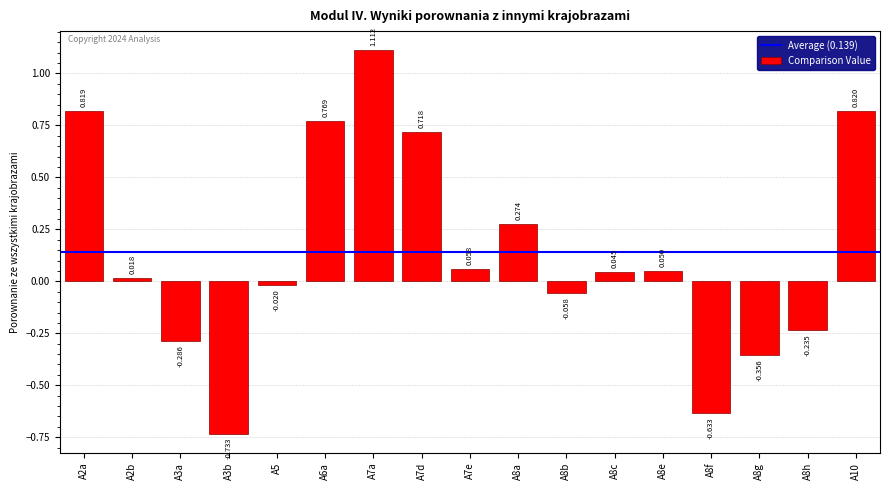

At which label does the data first exceed 0?

A2a